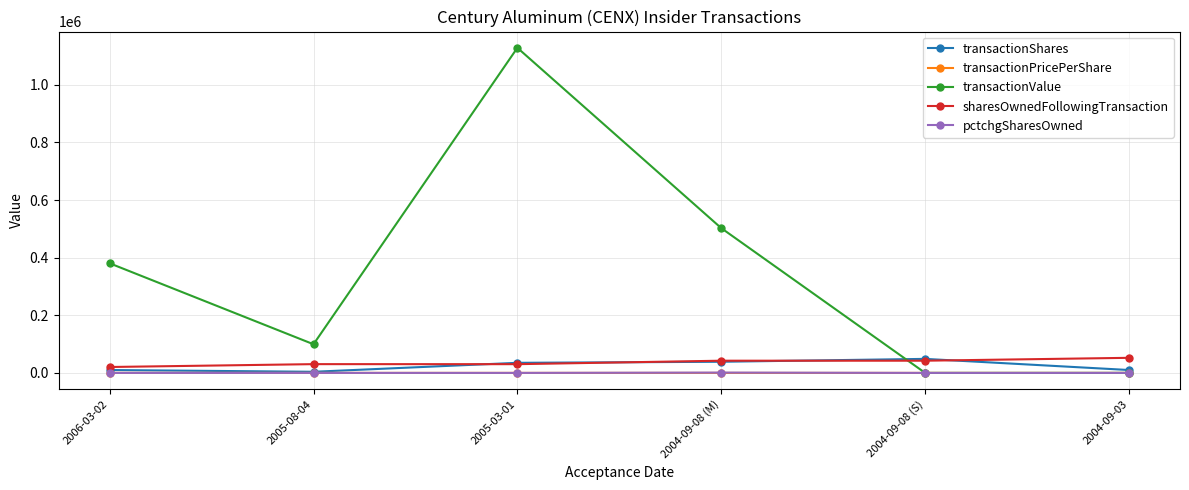

What is the average value of the transactionShares series?

24367.0